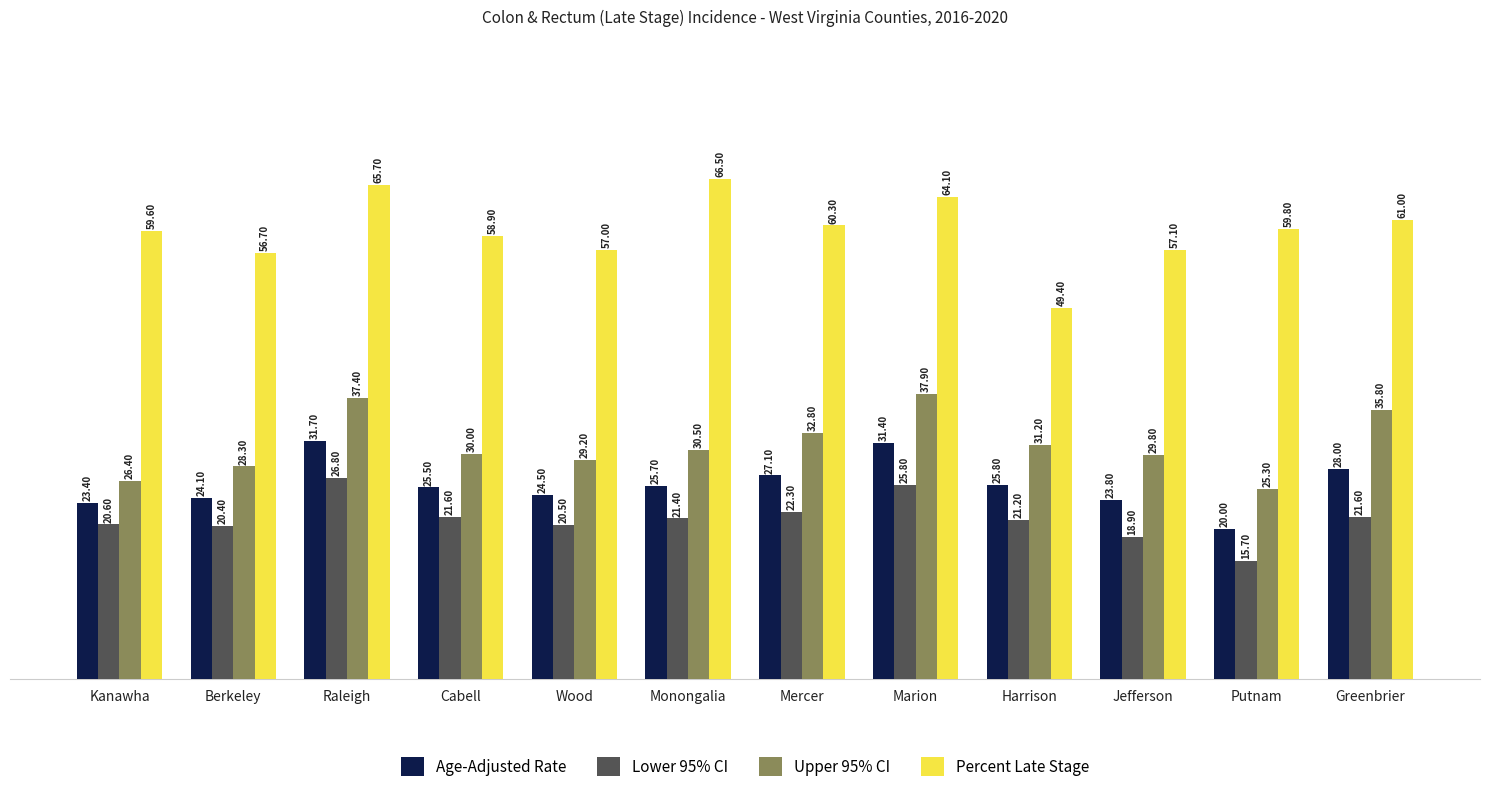

What are all the series names shown in the legend?

Age-Adjusted Rate, Lower 95% CI, Upper 95% CI, Percent Late Stage